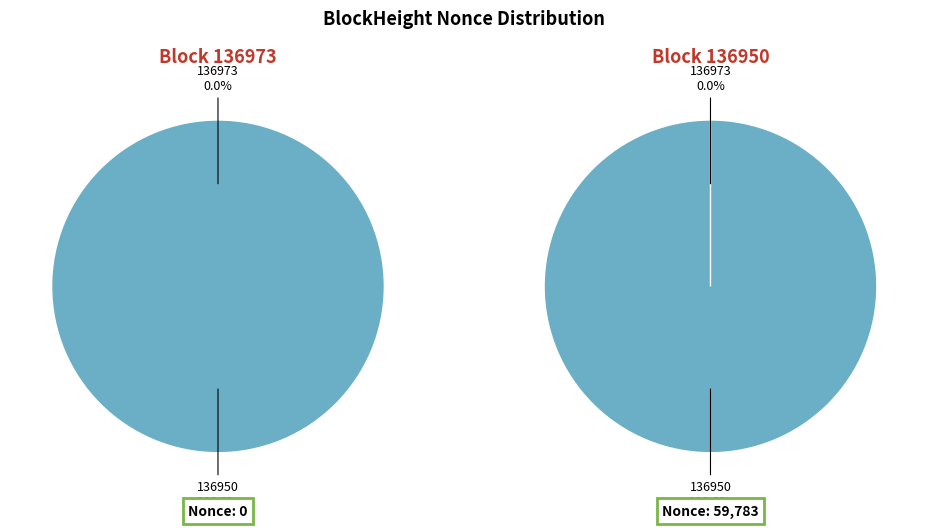

To the nearest percent, what is the difference between the largest and smallest slice percentages?

100%